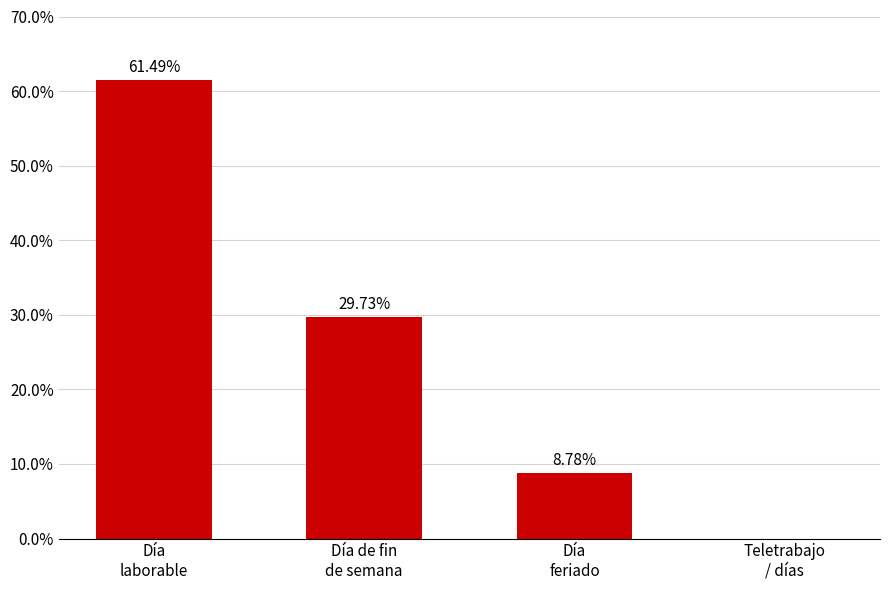

Reading right to left, extract all data points from this chart.

0.0	8.8	29.7	61.5